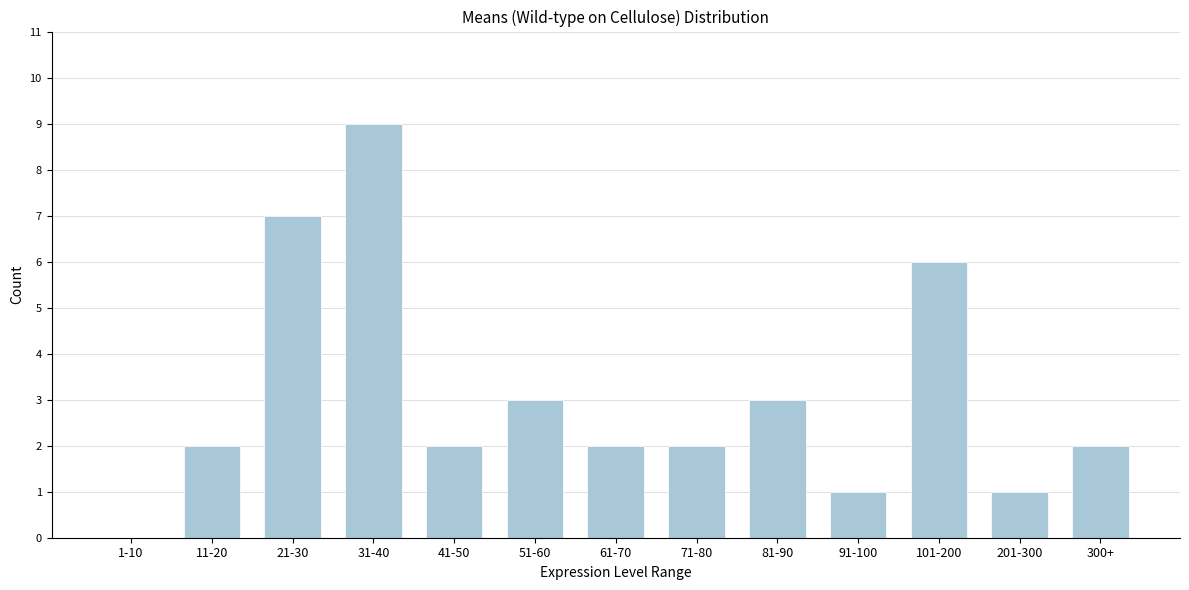

Reading right to left, extract all data points from this chart.

300+=2	201-300=1	101-200=6	91-100=1	81-90=3	71-80=2	61-70=2	51-60=3	41-50=2	31-40=9	21-30=7	11-20=2	1-10=0